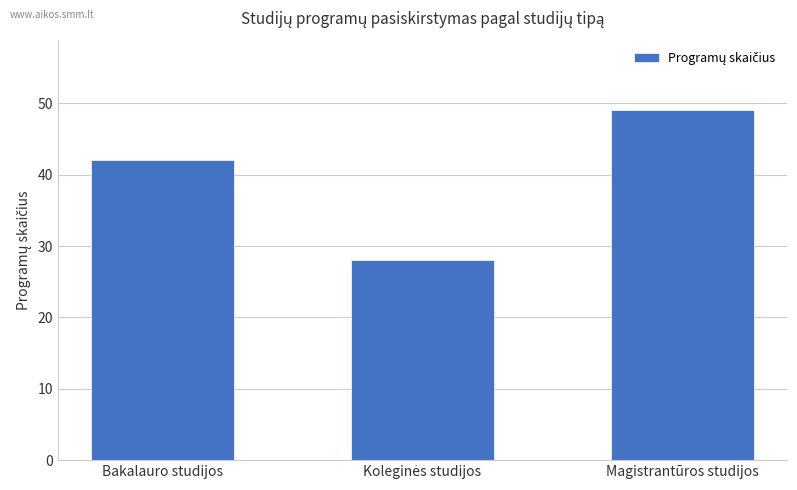

How many bars are there in total?

3